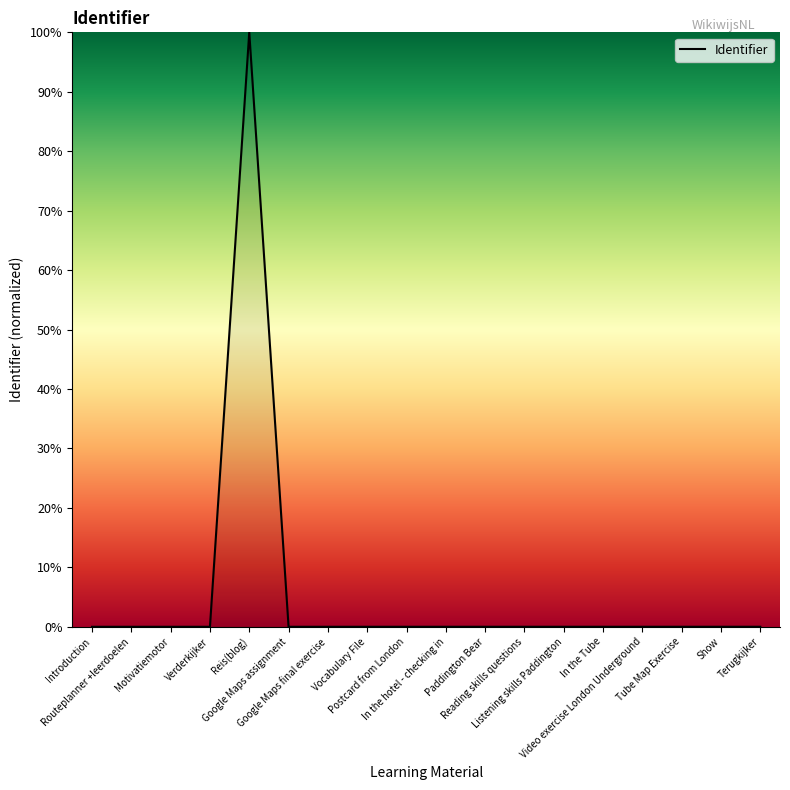

What is the greatest value displayed?

100.0